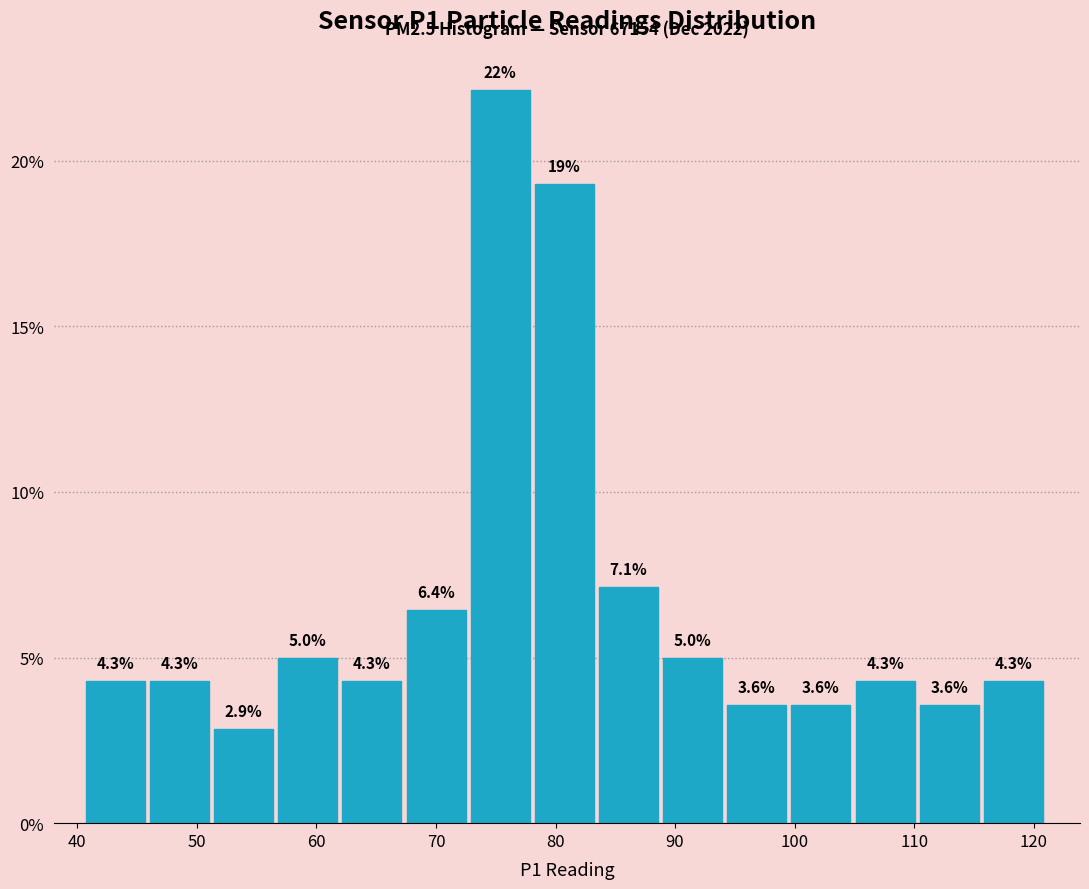

Over which range of the x-axis is the bar tallest?

73 to 78